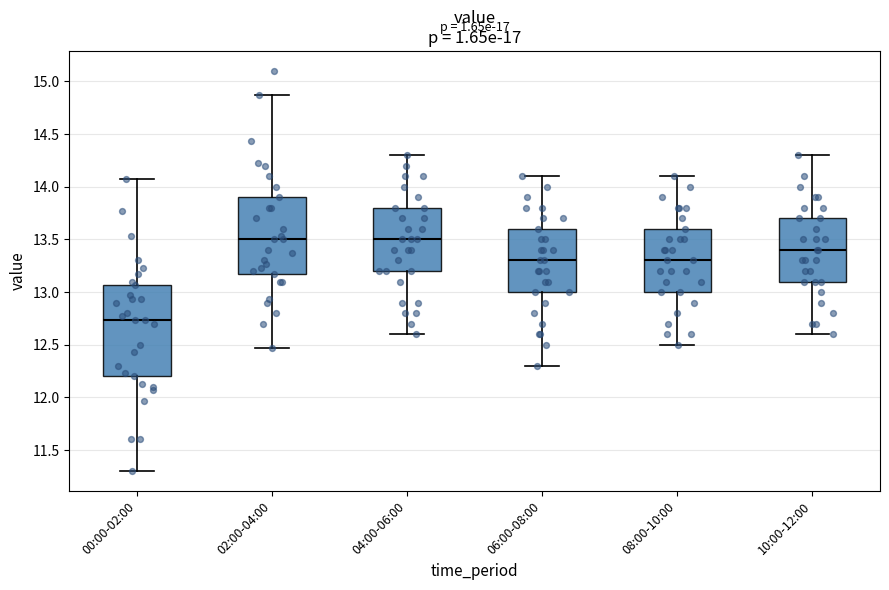

Where does the upper whisker of the box for 04:00-06:00 end on the y-axis? The values are not printed on the chart, so give them approximately, as read against the axis.

14.30